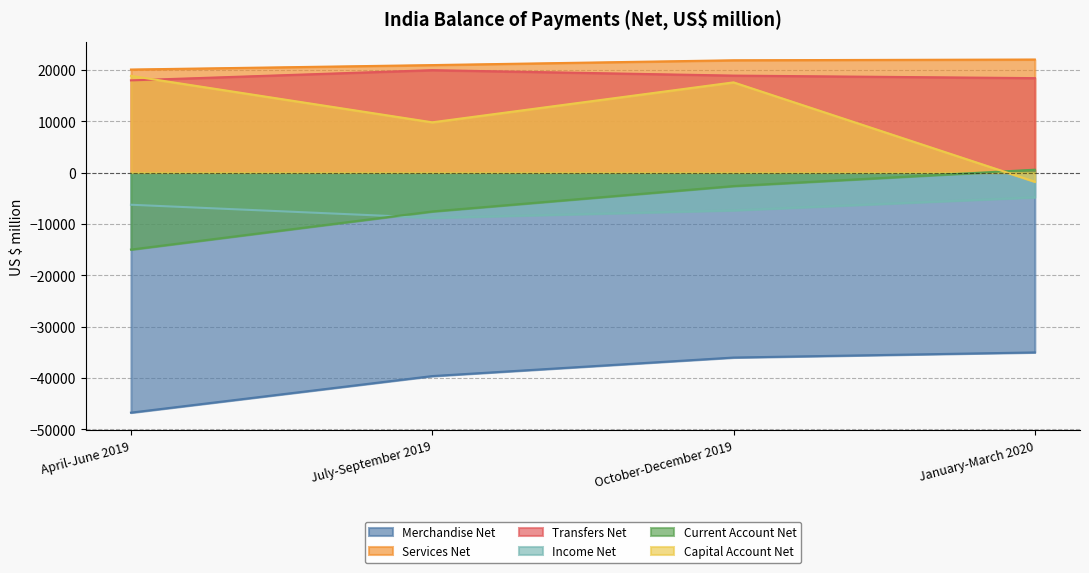

Where does the Income Net series first go above -6270?

January-March 2020